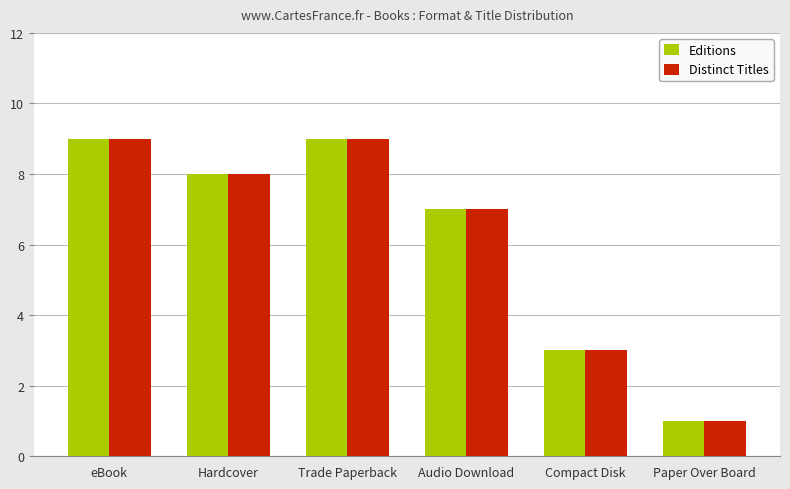

Is it true that Editions equals 3 at Compact Disk?

True